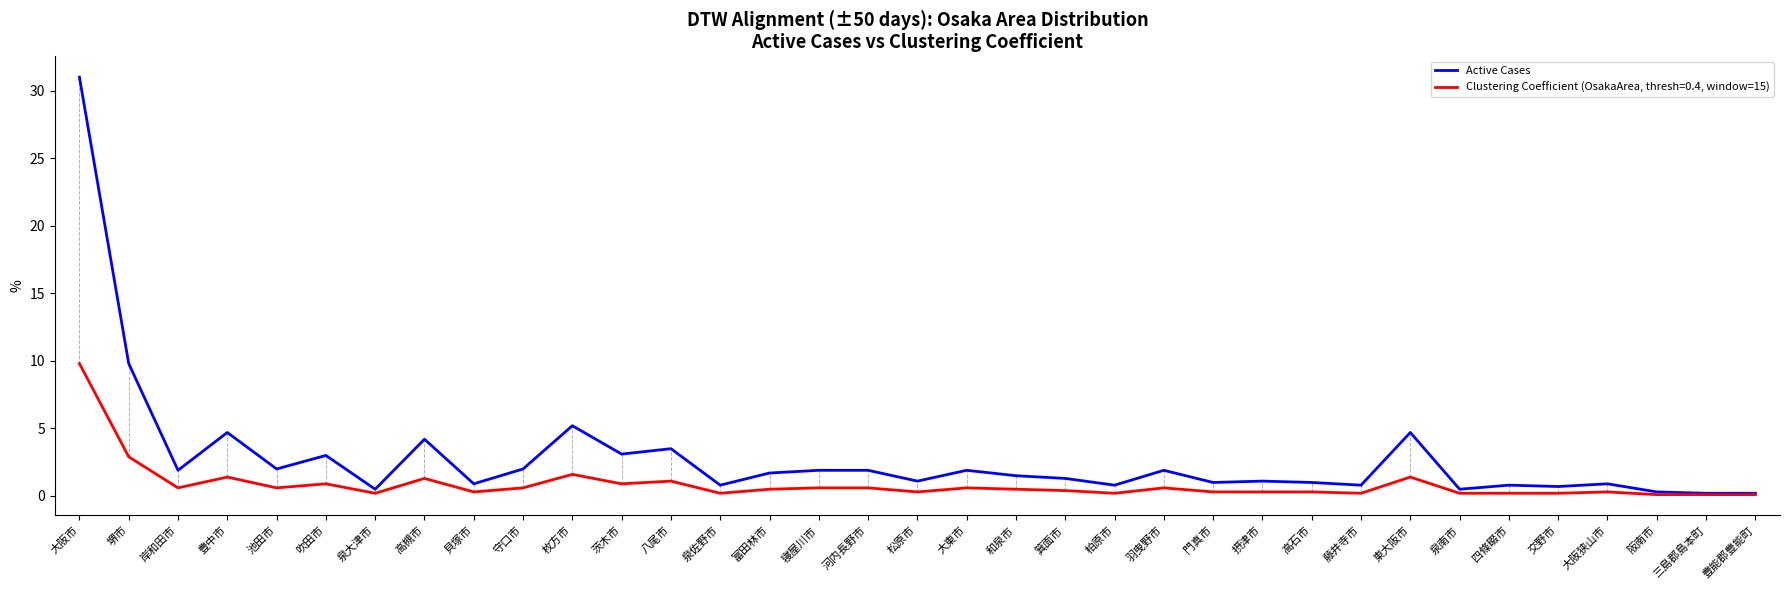

True or false: Active Cases has a value of 5.2 at 枚方市.

True